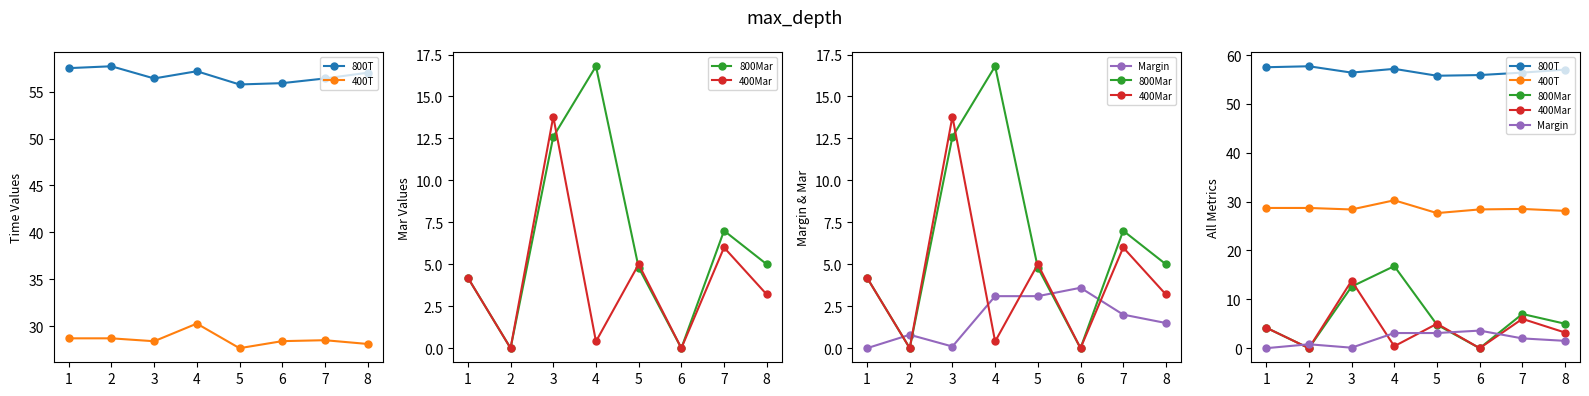

Where is the first local maximum for 800T?

2